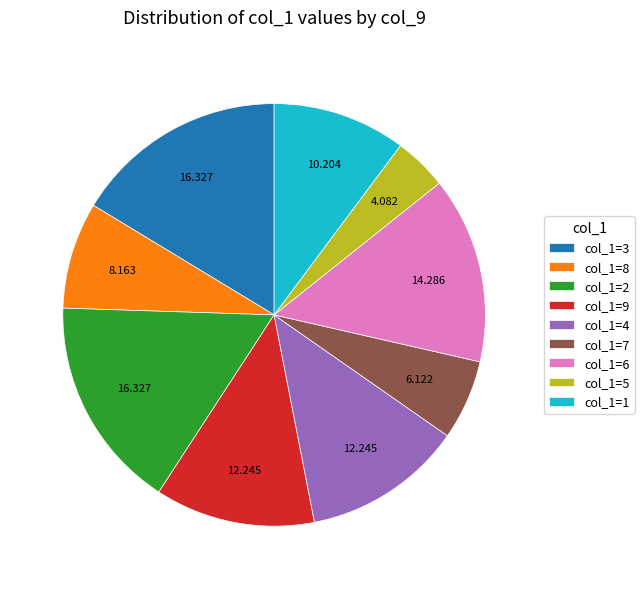

Is col_1=1 the majority of the pie?

No